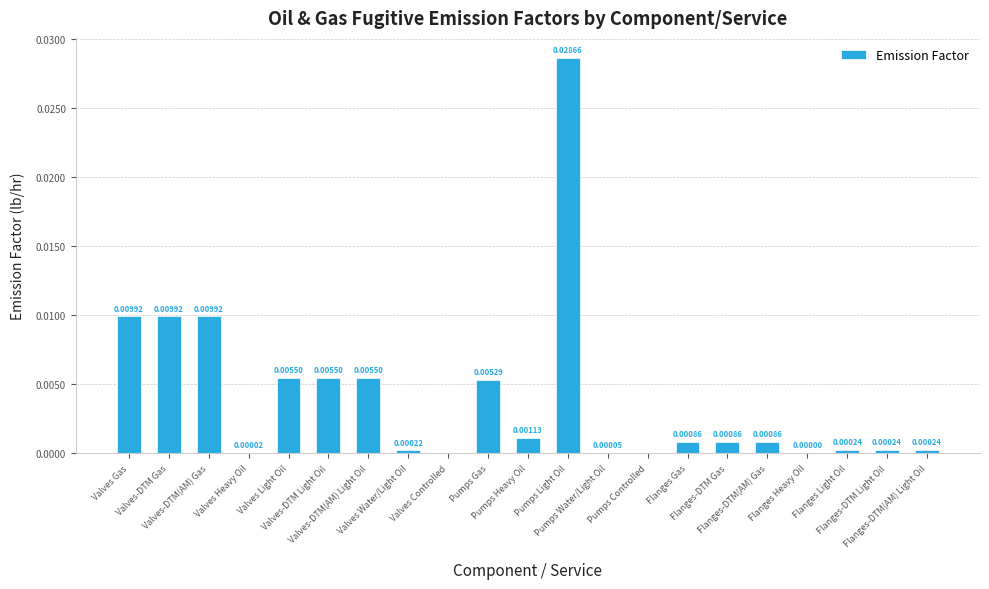

Rank the categories by value from highest to lowest.

Pumps Light Oil, Valves Gas, Valves-DTM Gas, Valves-DTM(AM) Gas, Valves Light Oil, Valves-DTM Light Oil, Valves-DTM(AM) Light Oil, Pumps Gas, Pumps Heavy Oil, Flanges Gas, Flanges-DTM Gas, Flanges-DTM(AM) Gas, Flanges Light Oil, Flanges-DTM Light Oil, Flanges-DTM(AM) Light Oil, Valves Water/Light Oil, Pumps Water/Light Oil, Valves Heavy Oil, Flanges Heavy Oil, Valves Controlled, Pumps Controlled